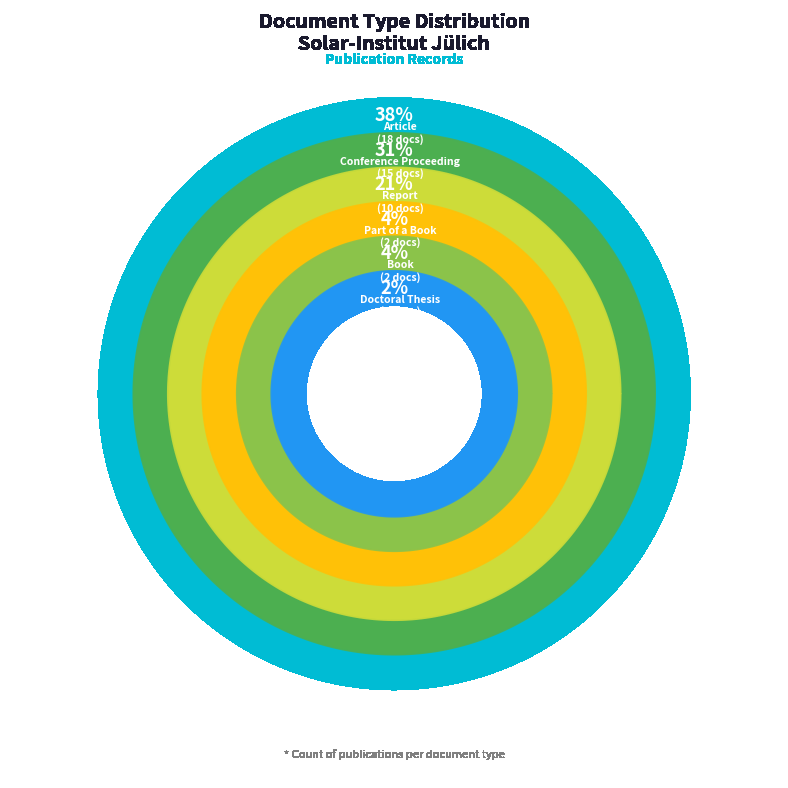

What percentage is NOT represented by Part of a Book?

95.8%